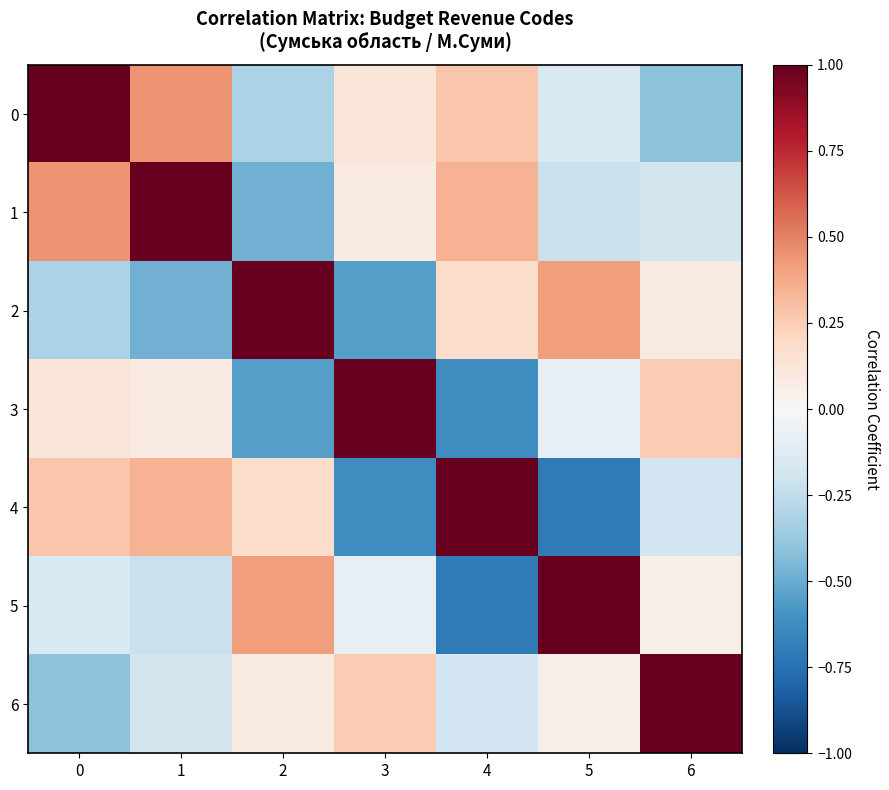

Which has a higher value, 6 or 4?

4